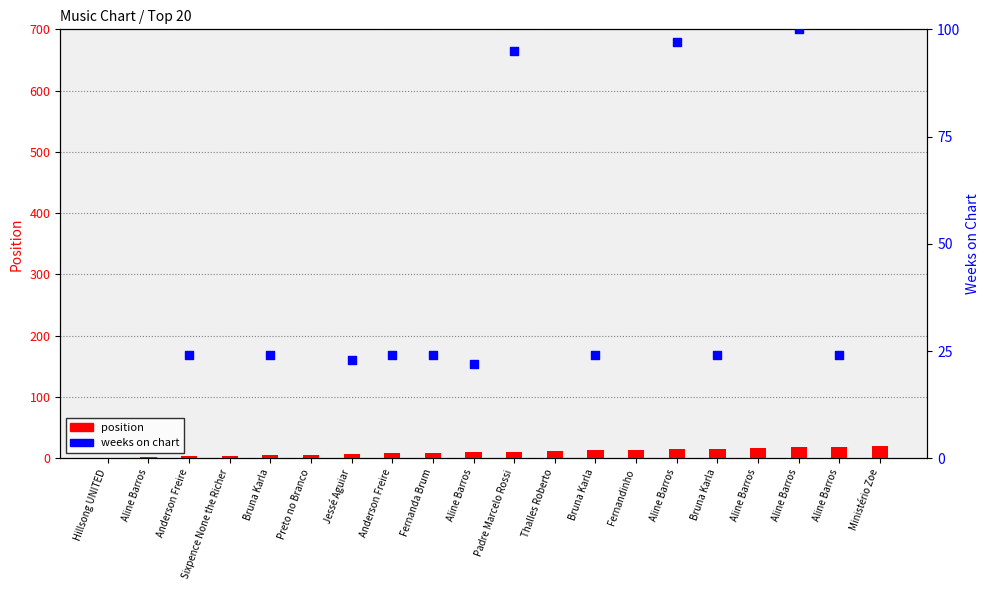

Which series has the largest Y range (max minus min)?

weeks on chart